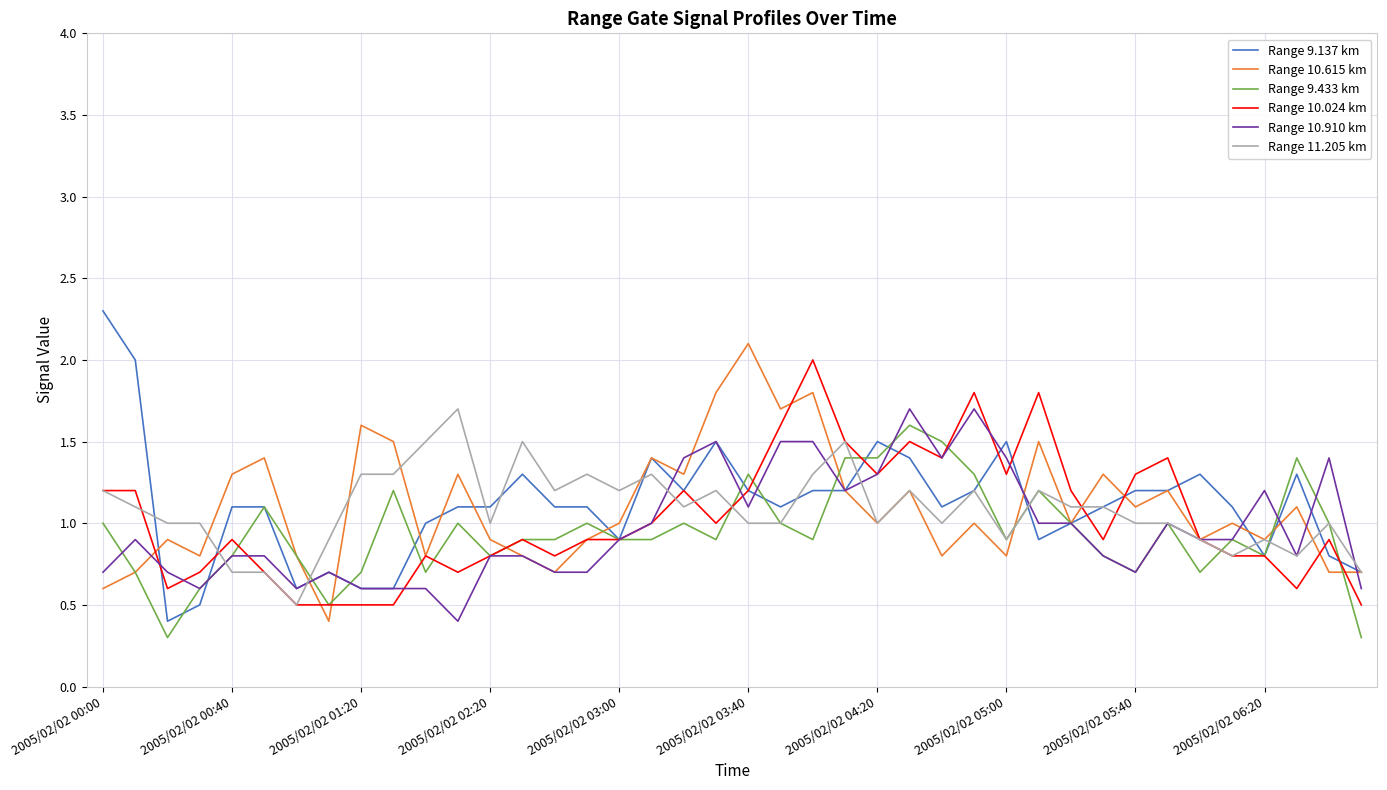

What is the minimum value shown in the chart?

0.3